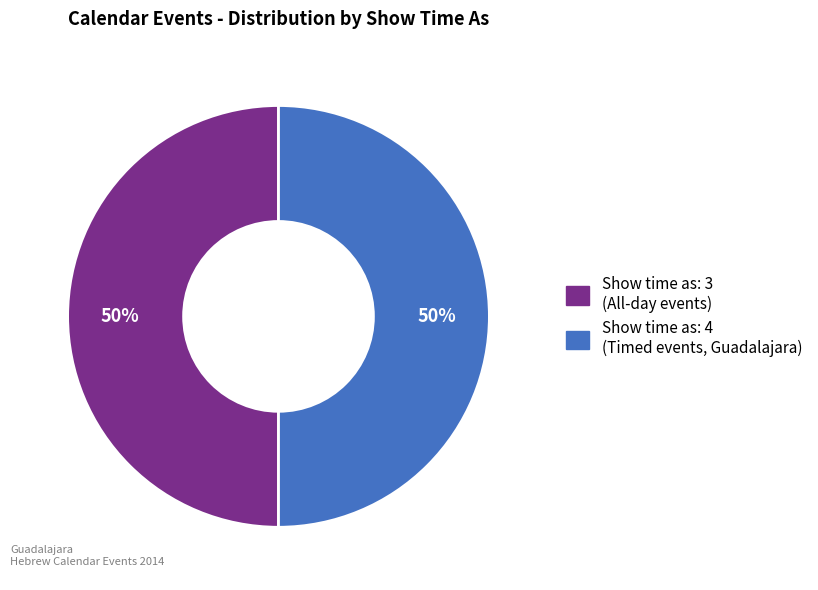

To the nearest percent, what is the average slice percentage?

50%